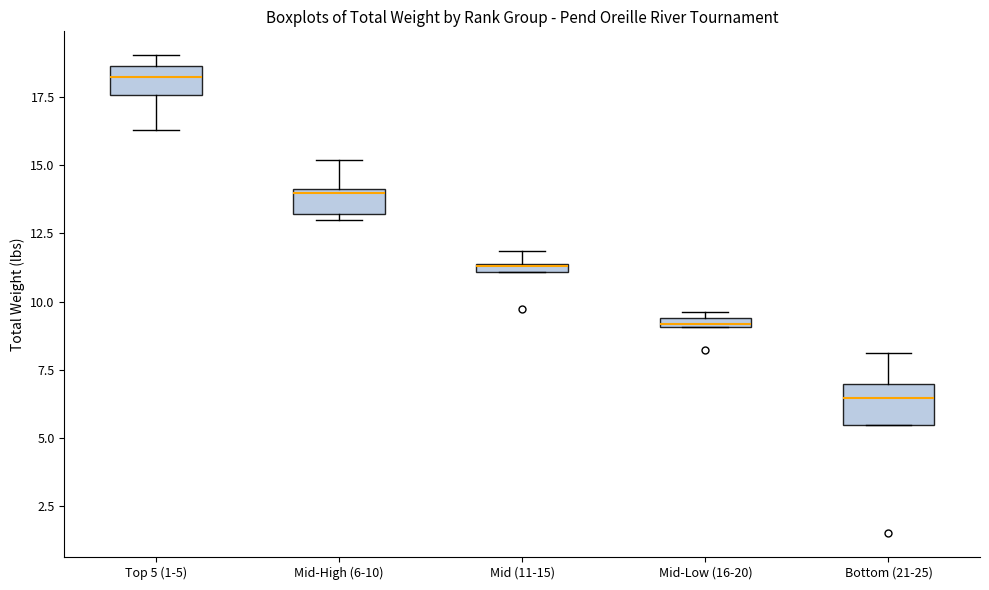

Where does the lower whisker of the box for Top 5 (1-5) end on the y-axis? The values are not printed on the chart, so give them approximately, as read against the axis.

16.5